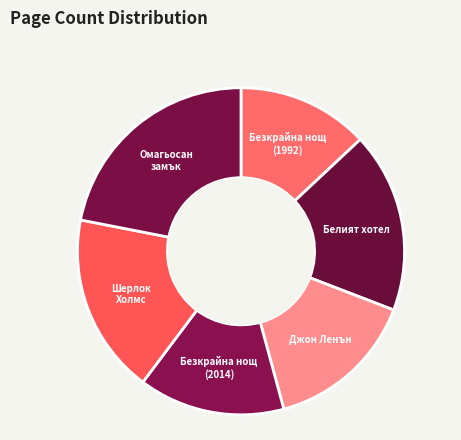

Rank the categories by value from highest to lowest.

Омагьосаният замък, Белият хотел, Шерлок Холмс, Джон Ленън, Безкрайна нощ (2014), Безкрайна нощ (1992)